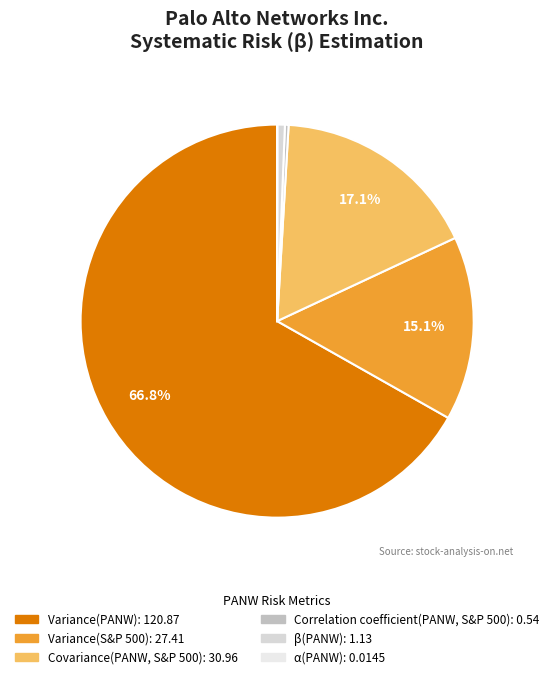

Rank the categories by value from lowest to highest.

α(PANW), Correlation coefficient(PANW, S&P 500), β(PANW), Variance(S&P 500), Covariance(PANW, S&P 500), Variance(PANW)